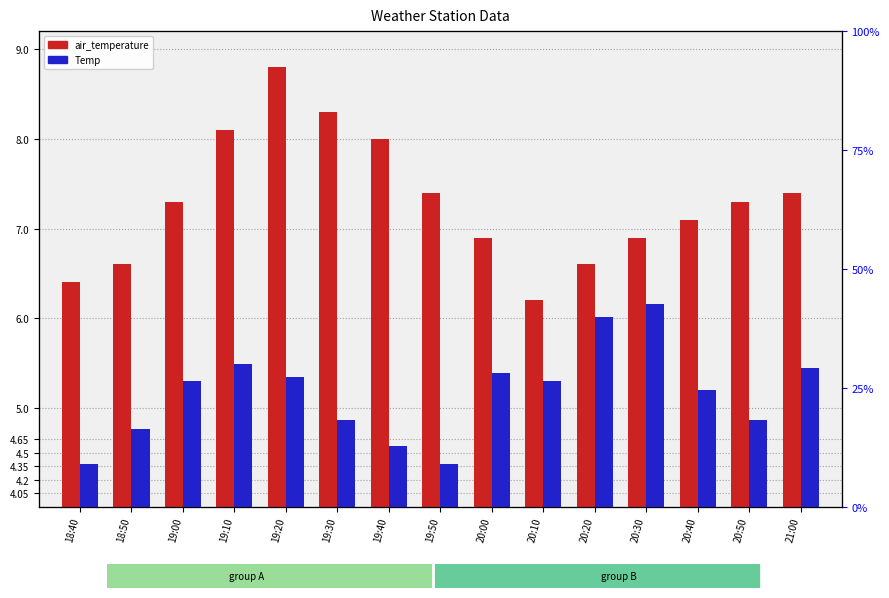

What is the difference between the maximum and minimum values in the Temp series?

0.4